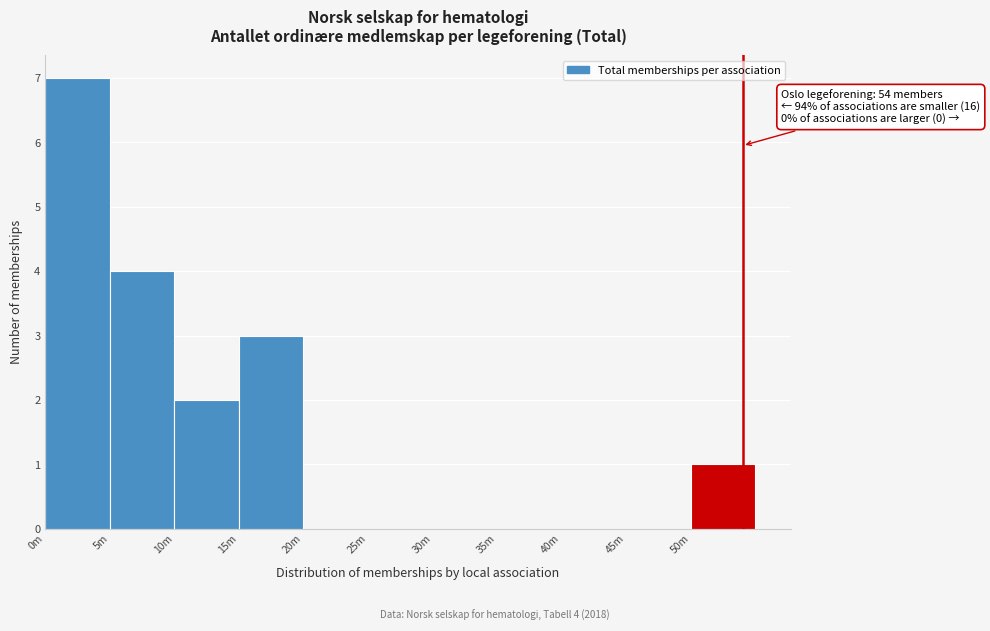

Reading left to right, list all the values displayed in this chart.

0m=7	5m=4	10m=2	15m=3	20m=0	25m=0	30m=0	35m=0	40m=0	45m=0	50m=1